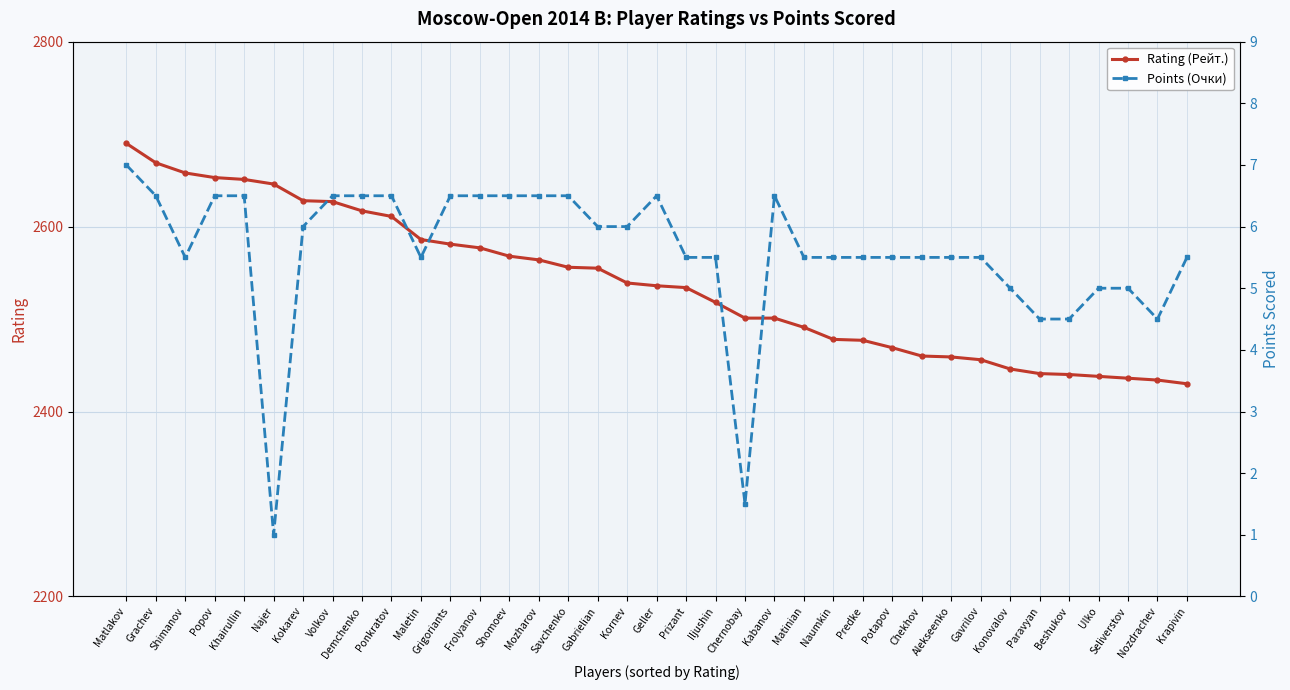

At which category does the chart reach its peak across all series?

Matlakov